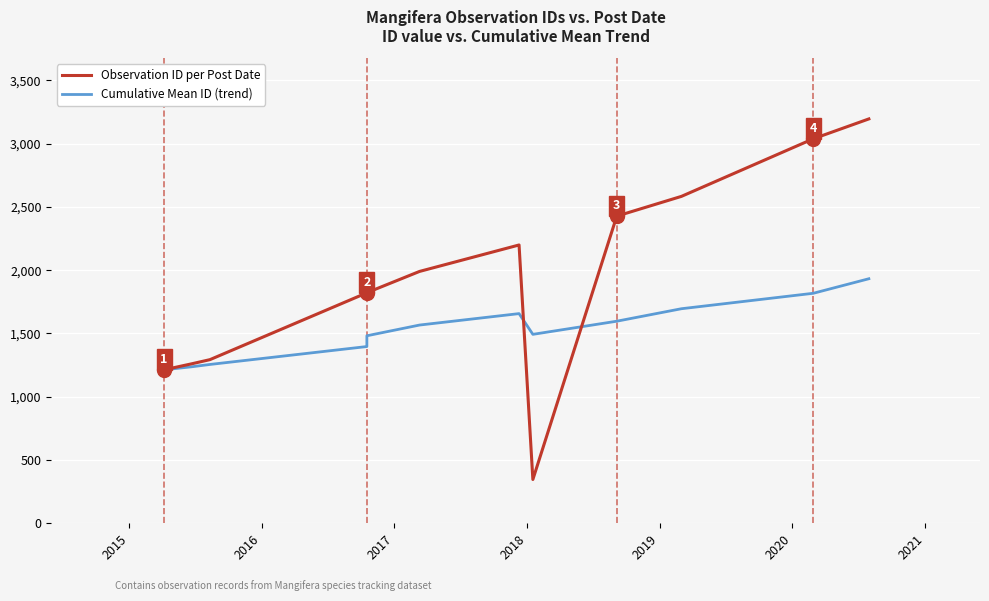

What is the maximum value shown in the chart?

3195.0